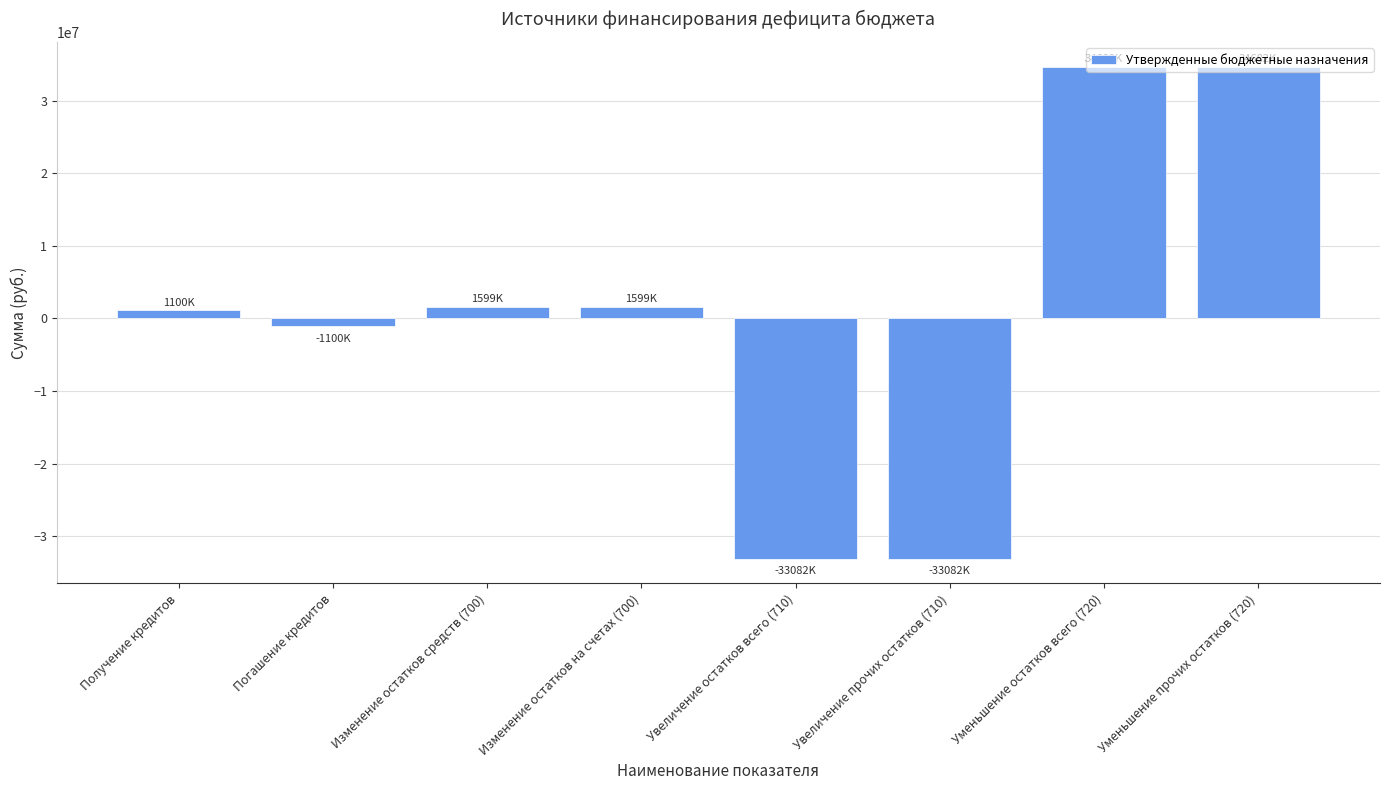

What is the average value?

799858.3